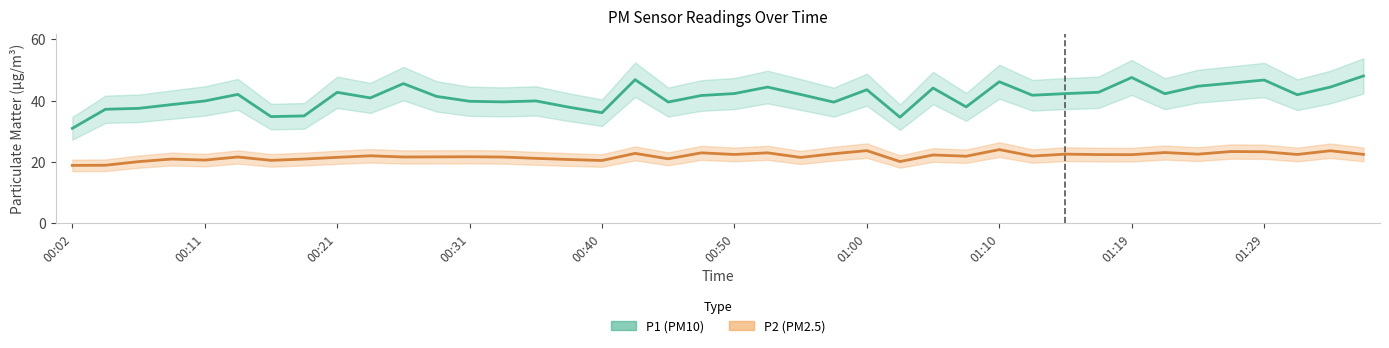

What is the spread (max minus min) of values at 34?

22.2